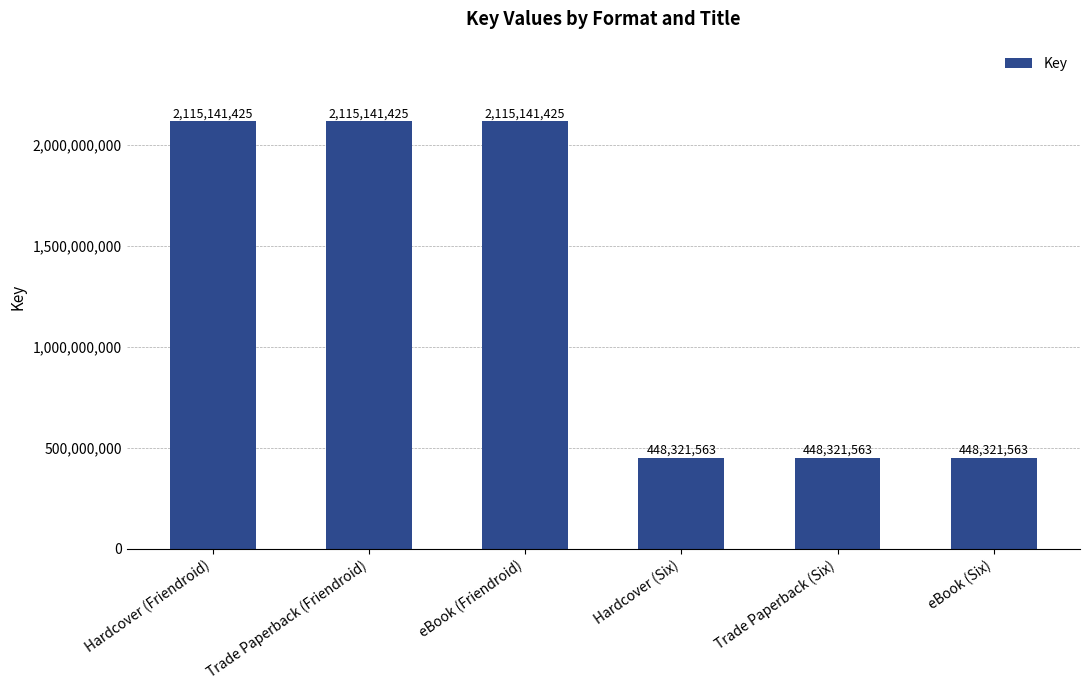

What is the difference between the maximum and minimum values?

1666819862